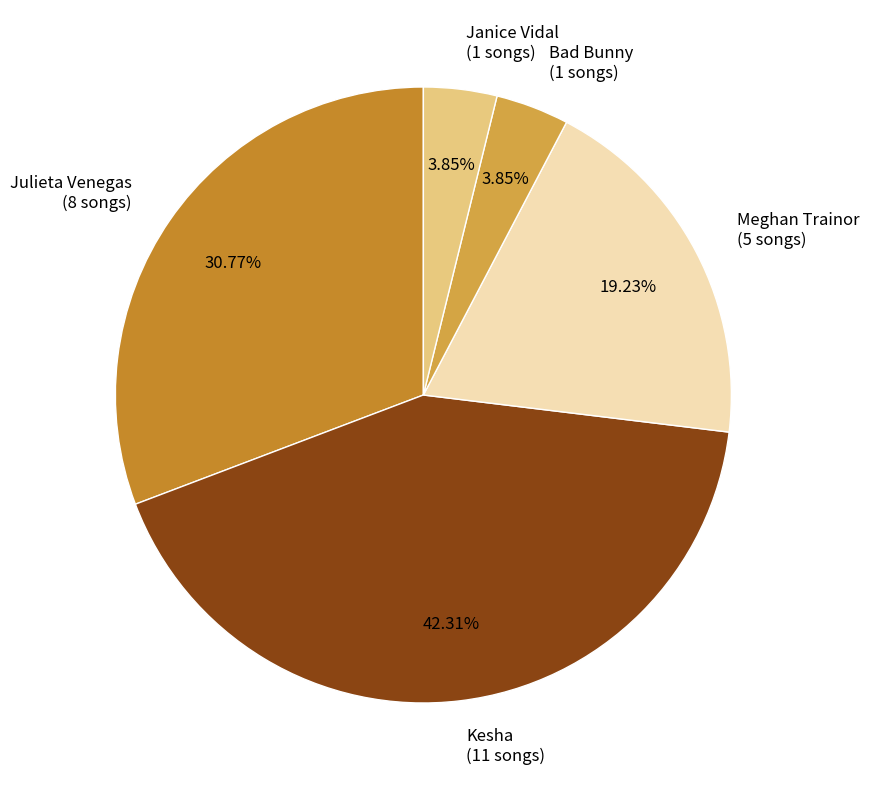

True or false: Bad Bunny accounts for 4% of the total.

True